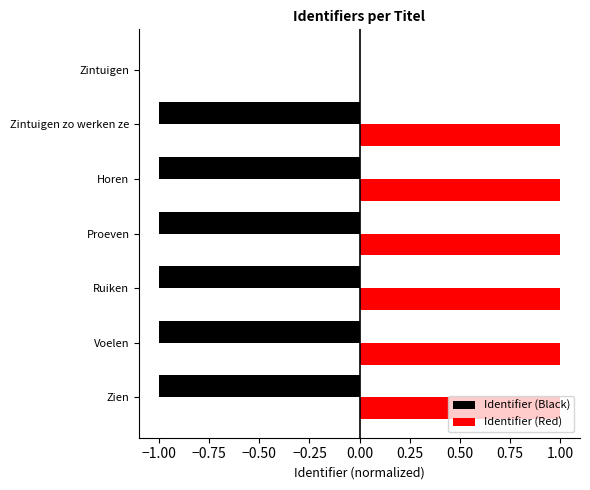

What is the average value of the Identifier (Black) series?

-0.9